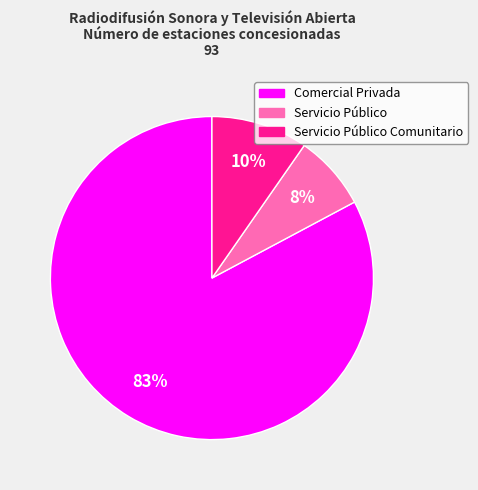

To the nearest percent, what is the difference between the Servicio Público Comunitario and Servicio Público slice percentages?

2%